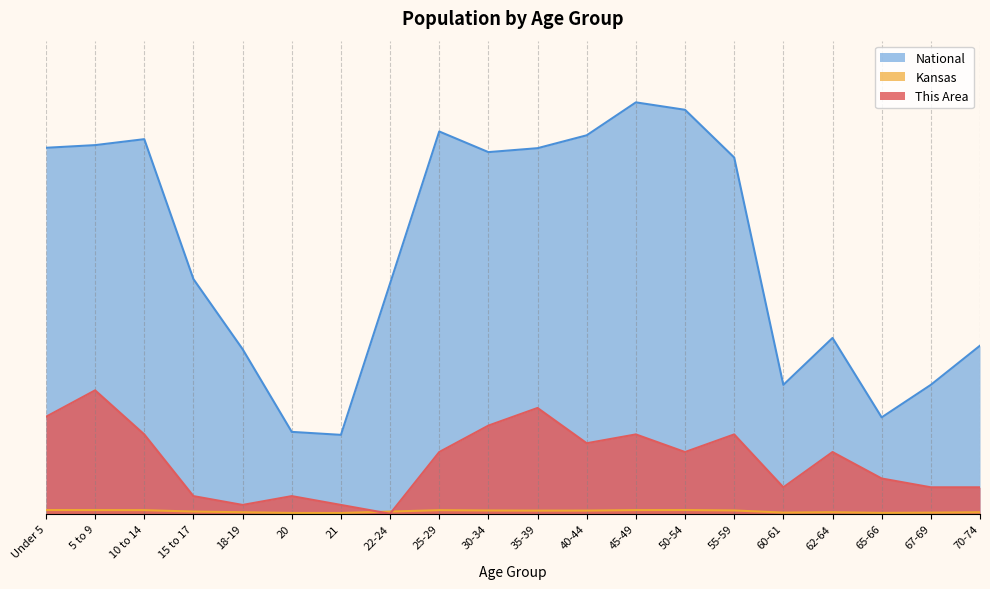

Rank the categories by Kansas value from lowest to highest.

21, 20, 65-66, 67-69, 60-61, 70-74, 18-19, 62-64, 15 to 17, 22-24, 35-39, 40-44, 30-34, 55-59, 25-29, 10 to 14, 45-49, 5 to 9, 50-54, Under 5